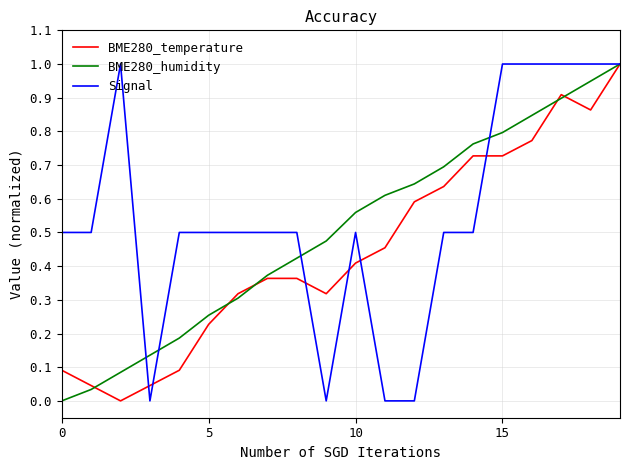

True or false: BME280_humidity has more than 0 interior local peaks.

False